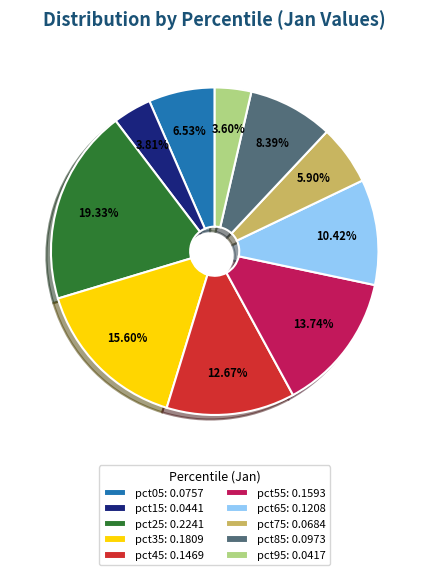

Which slice is the largest?

pct25